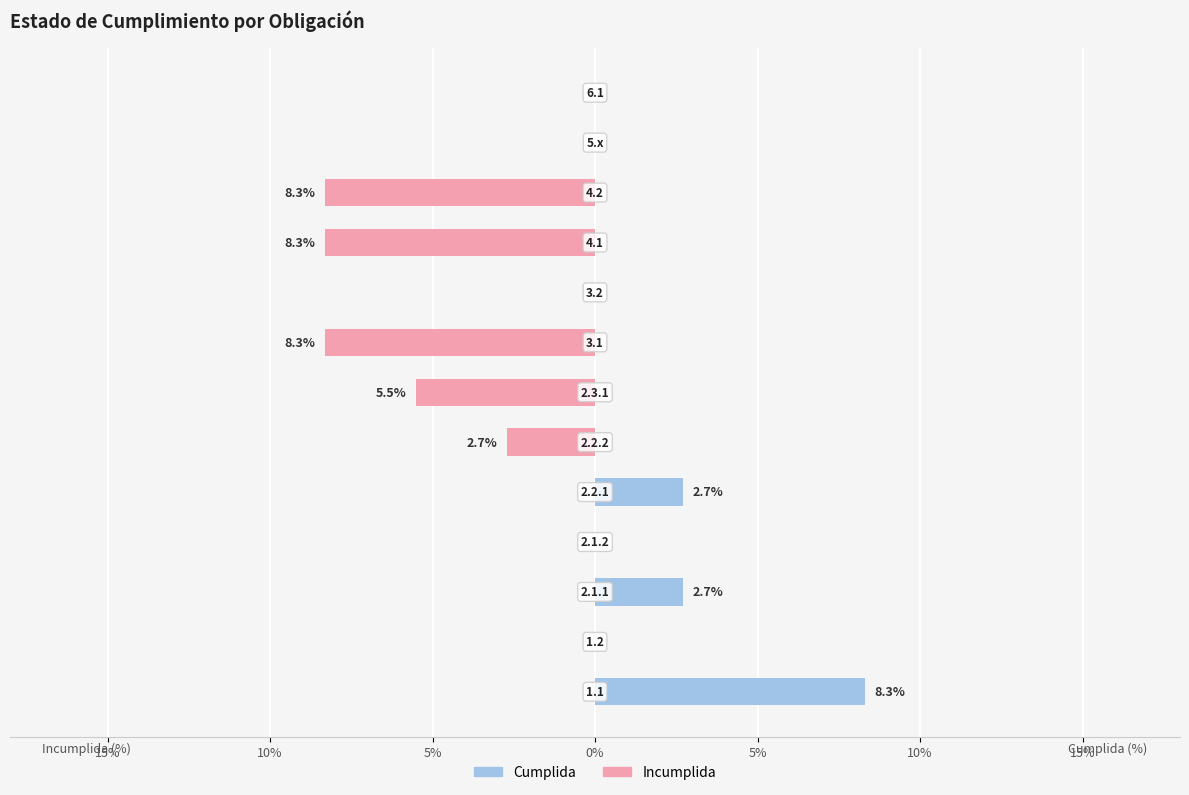

What are all the series names shown in the legend?

Incumplida, Cumplida